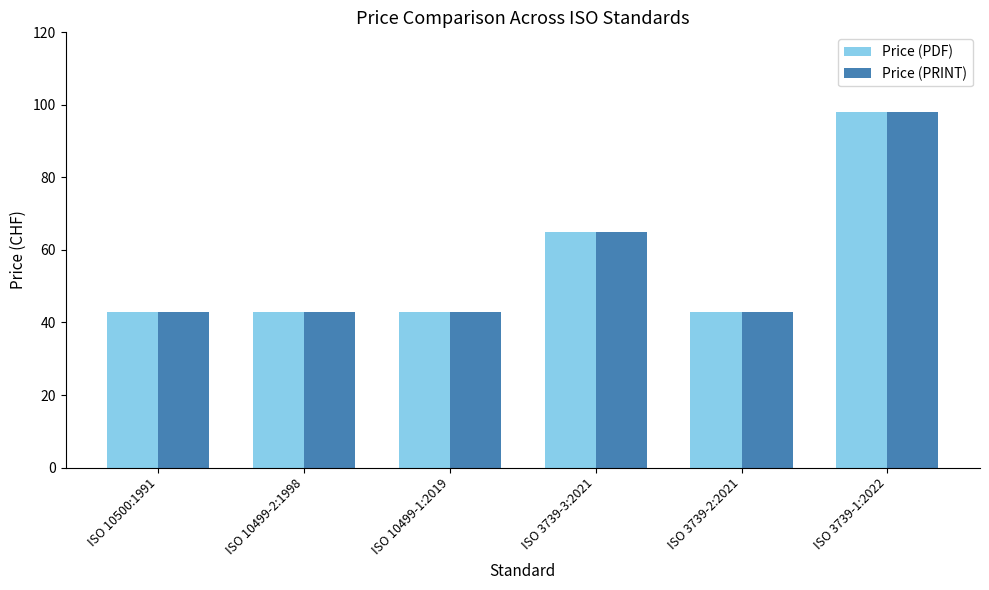

How many bars are there in each group?

2